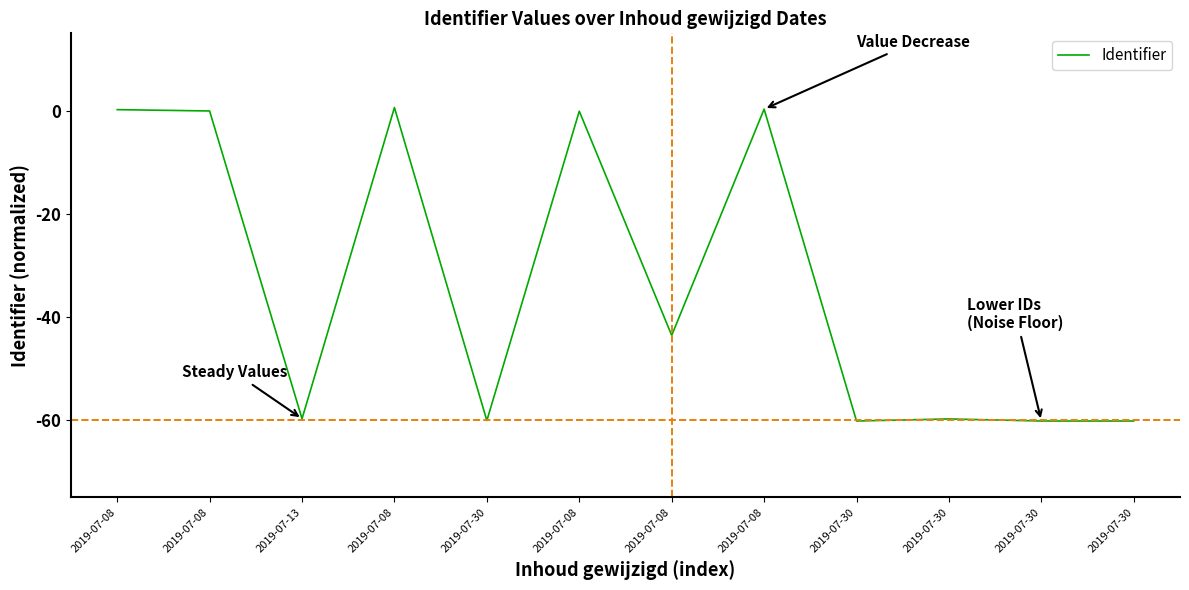

Reading left to right, list all the values displayed in this chart.

2019-07-08=0.2	2019-07-08=-0.1	2019-07-13=-59.7	2019-07-08=0.6	2019-07-30=-60.1	2019-07-08=-0.1	2019-07-08=-43.6	2019-07-08=0.3	2019-07-30=-60.2	2019-07-30=-59.8	2019-07-30=-60.2	2019-07-30=-60.2